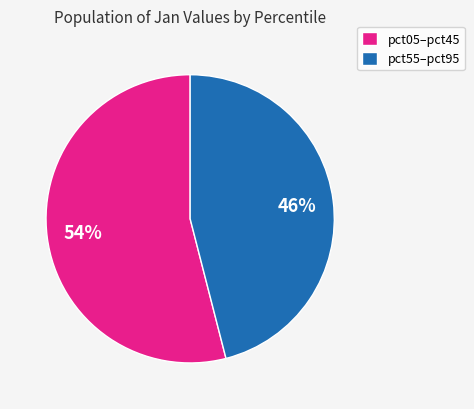

Which slice is the largest?

pct05–pct45